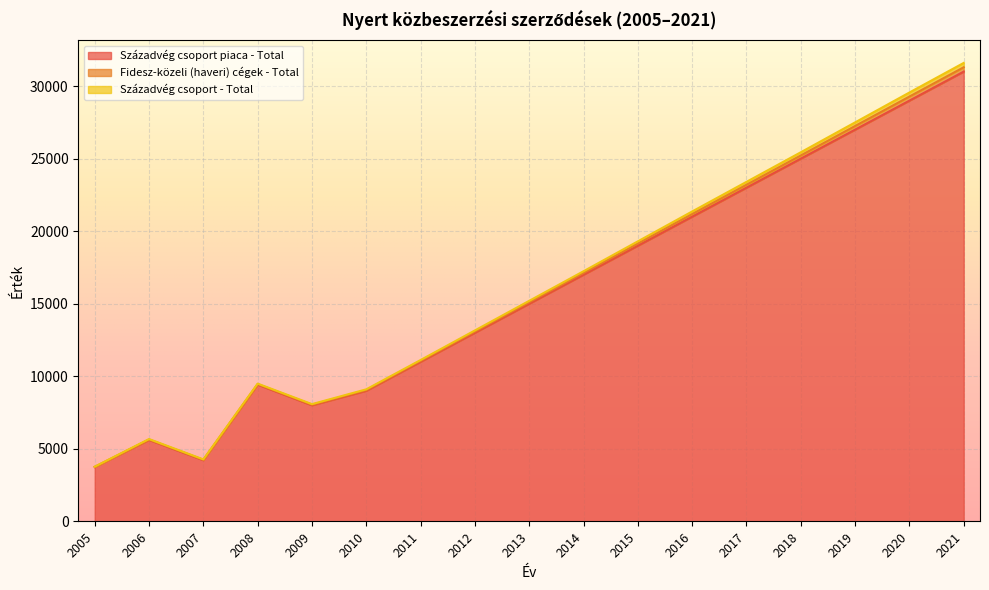

Is it true that Századvég csoport - Total equals 52412 at 2020?

False